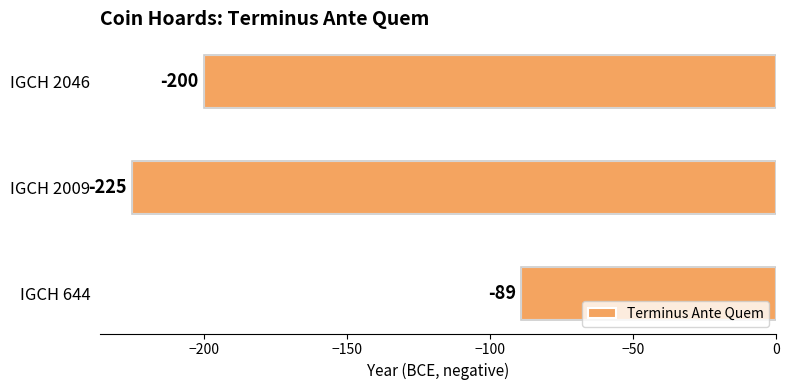

True or false: the data shows -42 at IGCH 644.

False